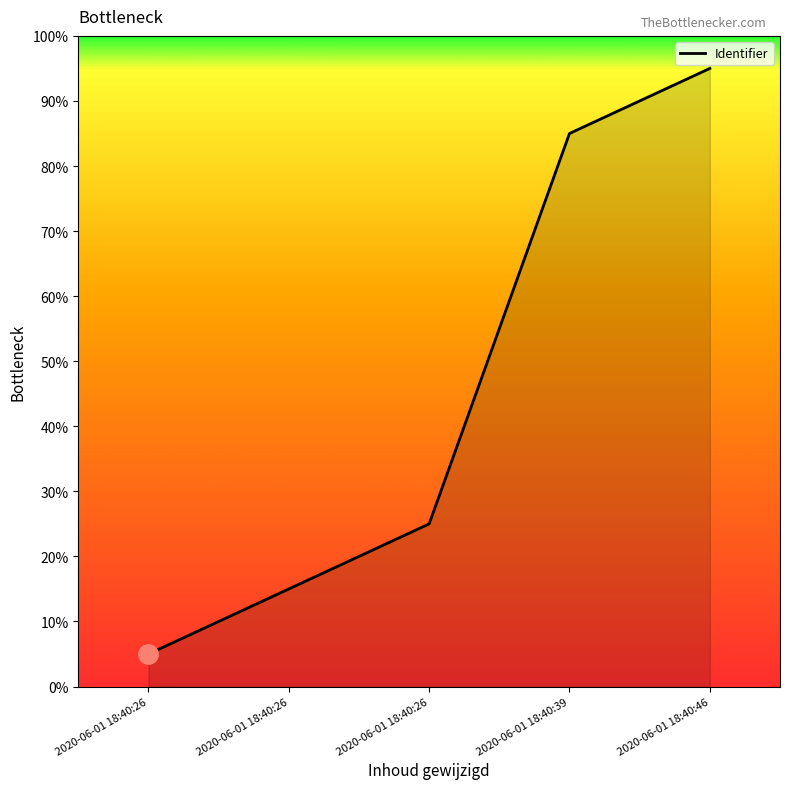

Where does the data first go above 25?

2020-06-01 18:40:39